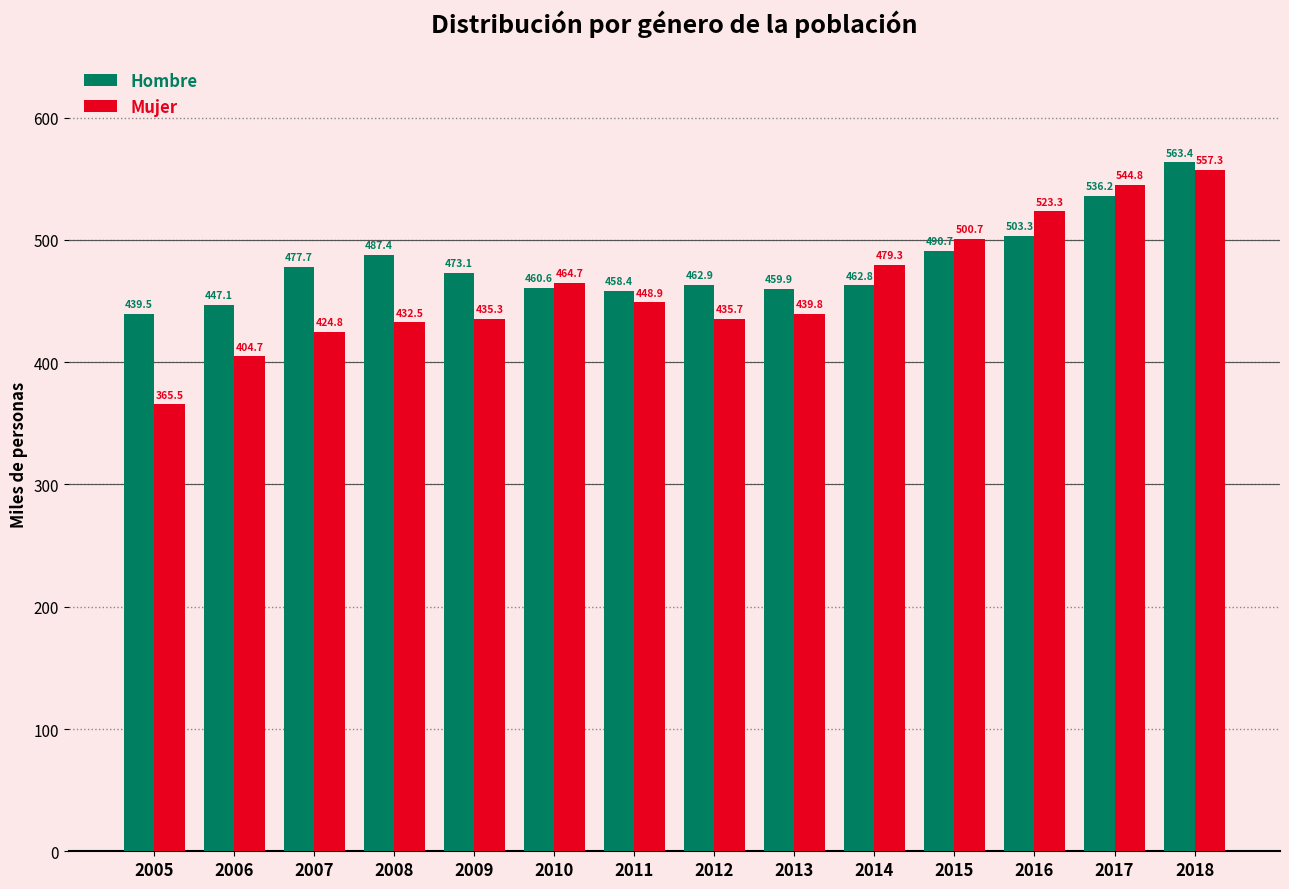

Is the value of Hombre at 2005 greater than the value of Mujer at 2009?

Yes